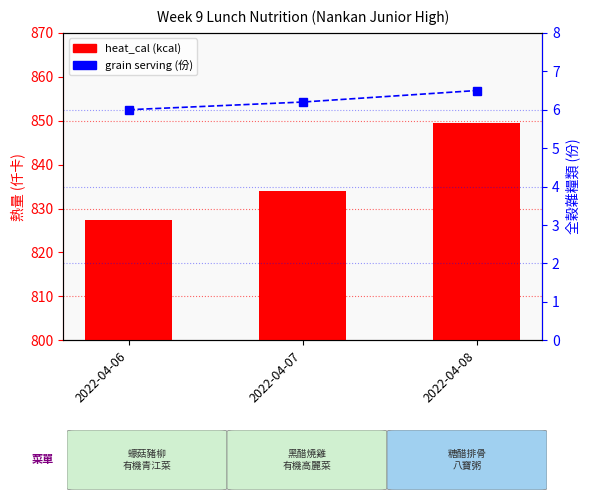

Reading left to right, list all the values displayed in this chart.

heat_cal (kcal): 827.5	834.0	849.5
grain (份): 6.0	6.2	6.5